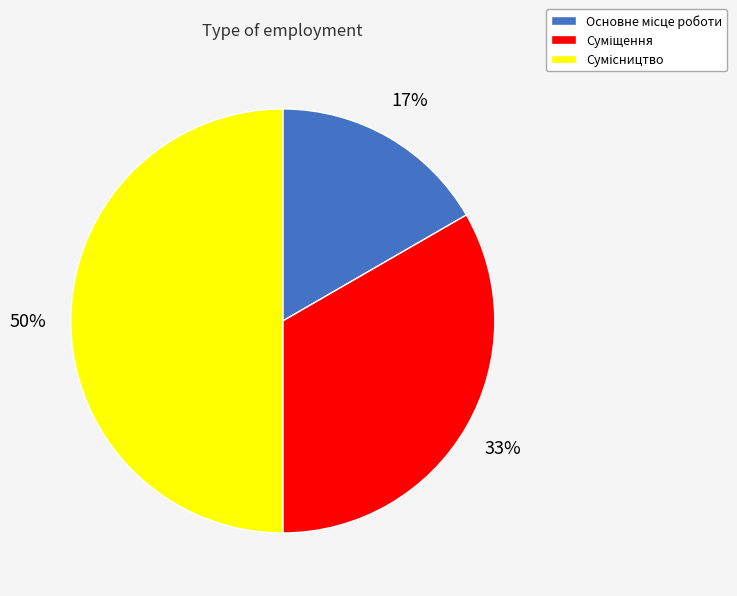

To the nearest percent, what is the average slice percentage?

33%